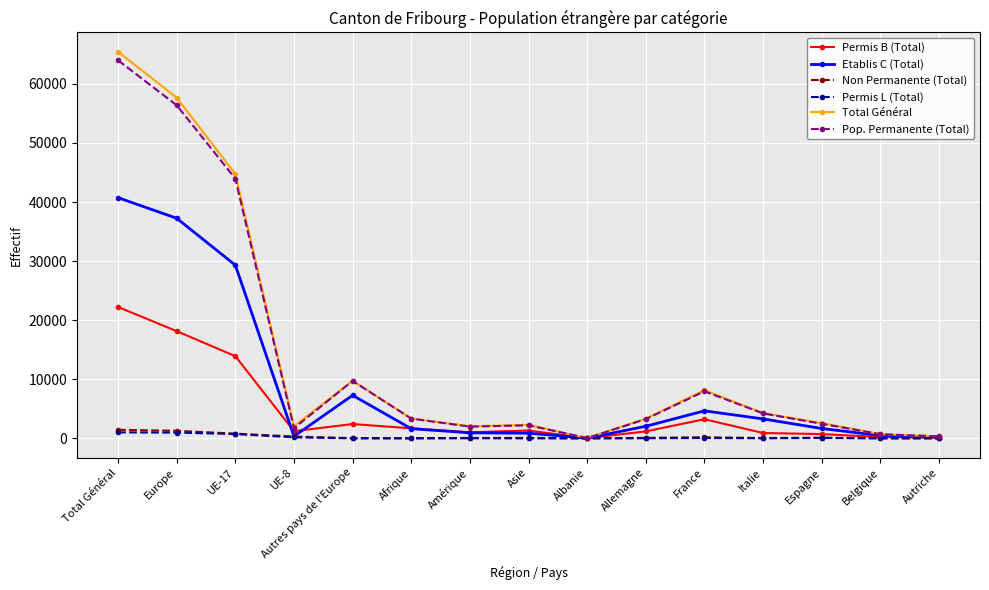

What value does the Etablis C (Total) series have at Albanie, to the nearest 10?

20